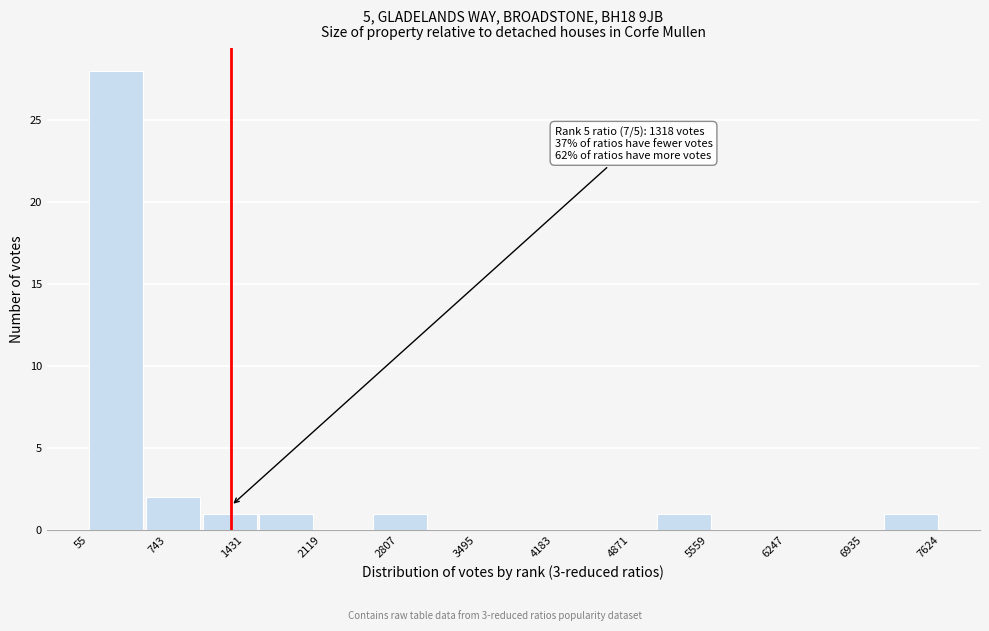

Over which range of the x-axis is the bar tallest?

100 to 600